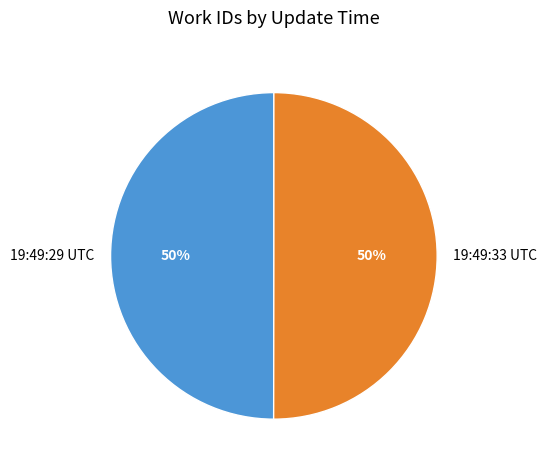

Approximately how many times larger is the value at 19:49:33 UTC compared to 19:49:29 UTC?

1.0